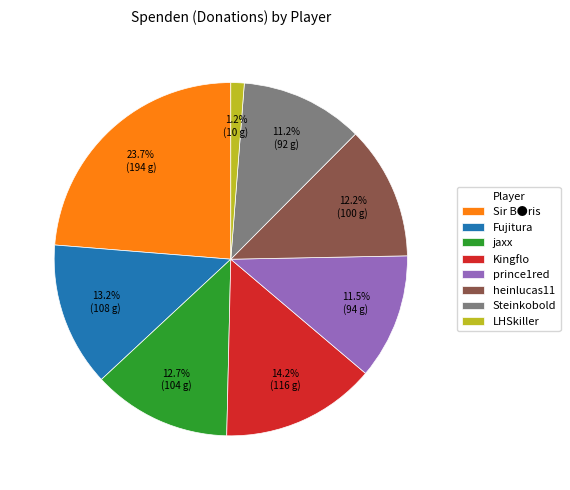

What is the largest slice in the pie chart?

Sir B●ris